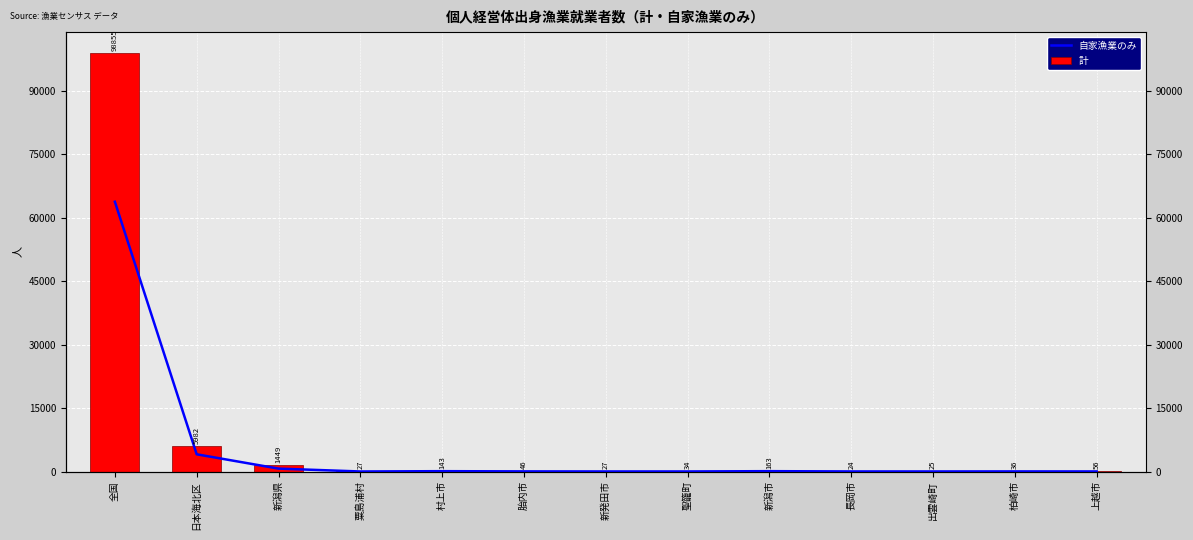

Which has a higher value, 全国 or 新潟県?

全国